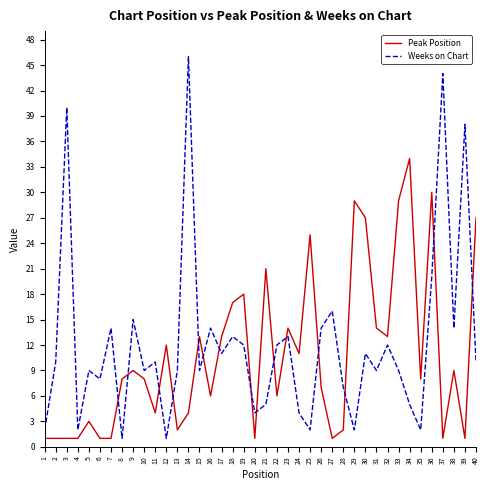

Which series has the widest spread of values?

Weeks on Chart